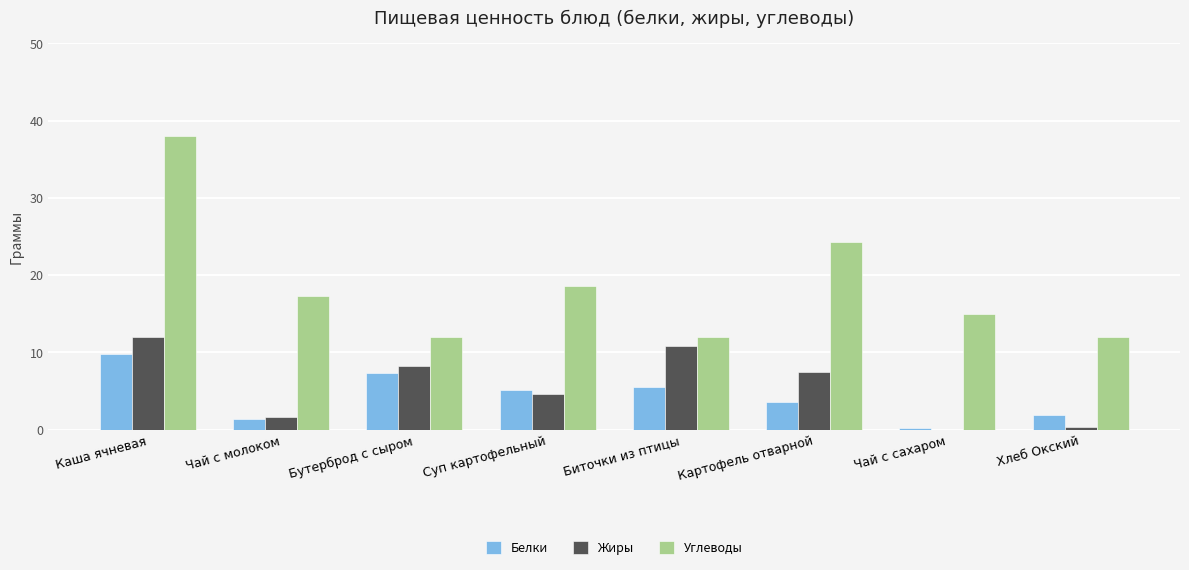

What are all the series names shown in the legend?

Белки, Жиры, Углеводы